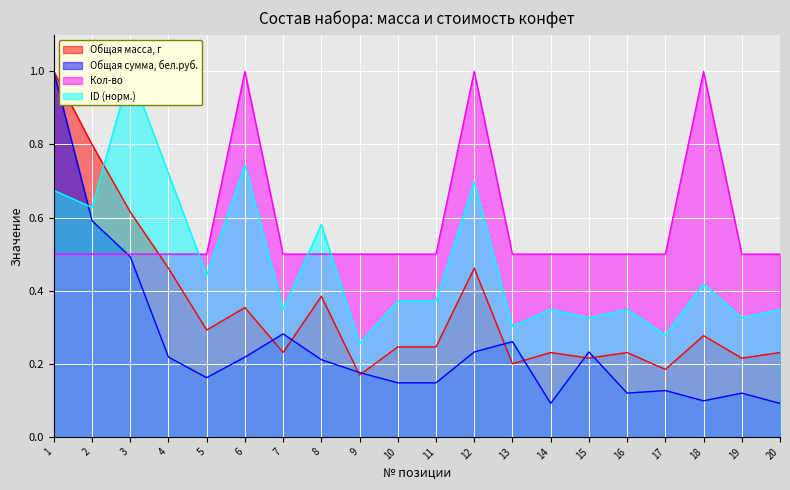

In Общая масса, г, how many points are lower than both neighbors (excluding endpoints)?

7